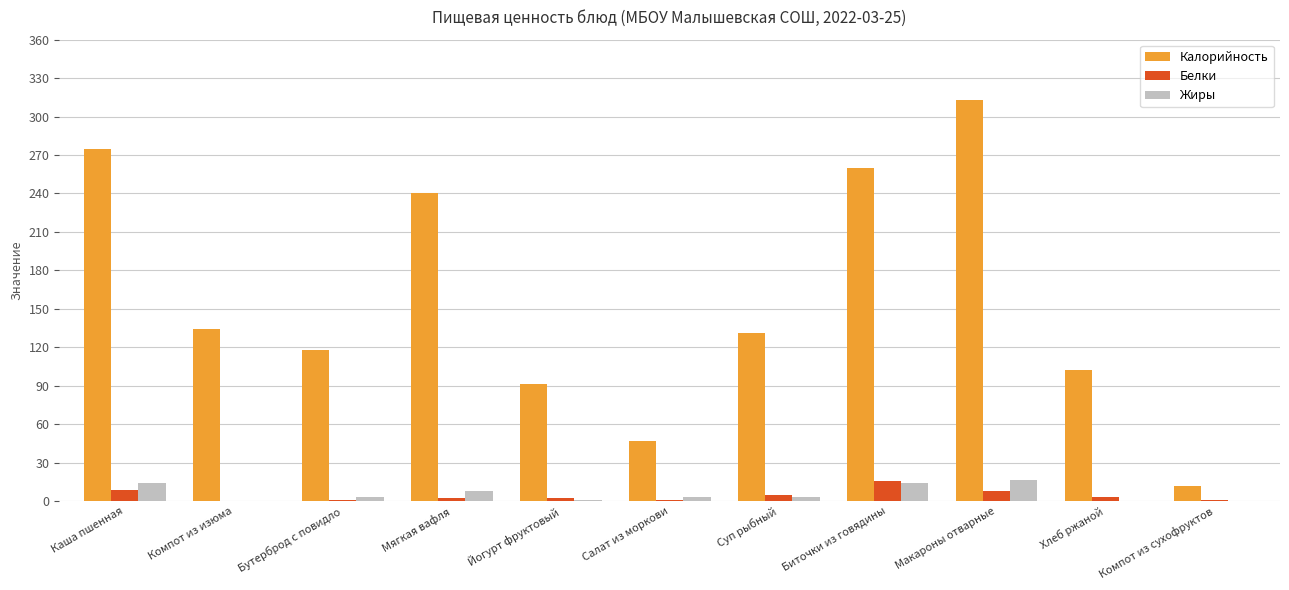

True or false: Калорийность has a value of 155.5 at Каша пшенная.

False